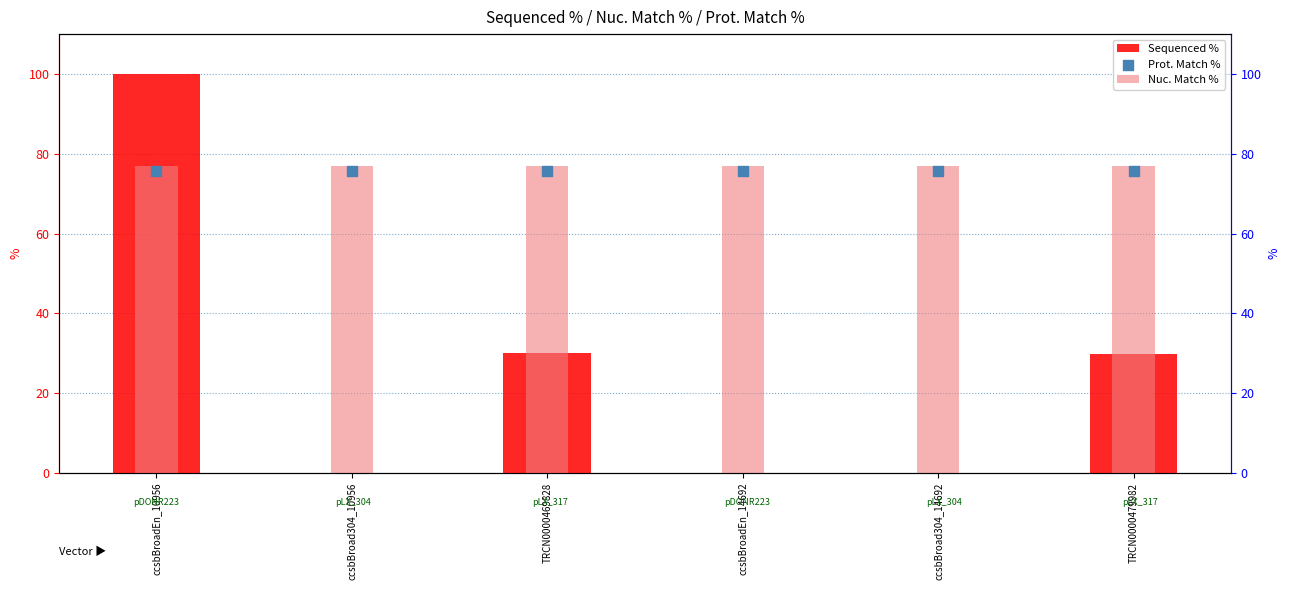

Which series reaches the maximum Y coordinate?

Sequenced %